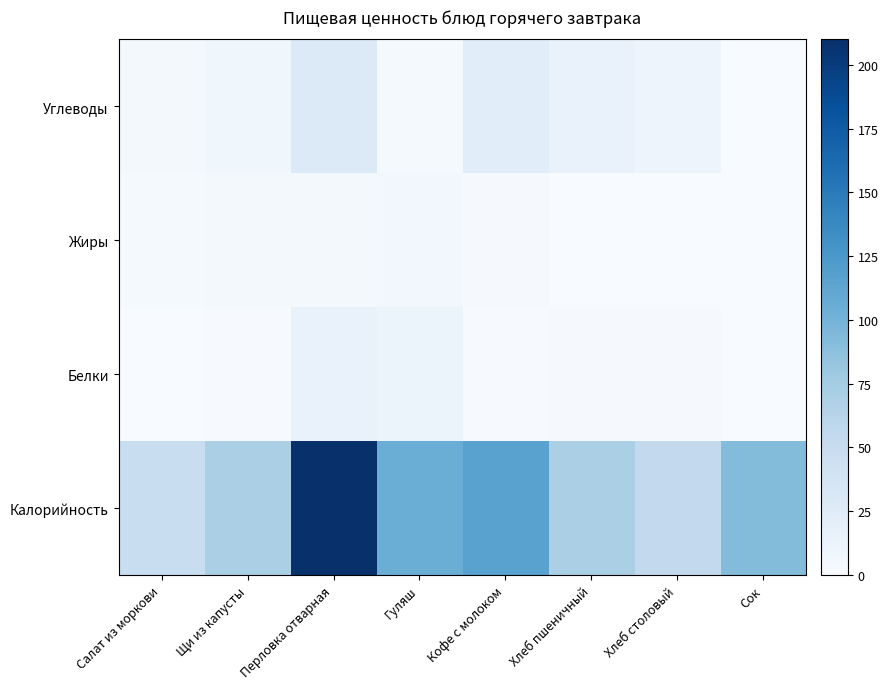

Reading left to right, extract all data points from this chart.

Калорийность: Салат из моркови=49.1	Щи из капусты=70.4	Перловка отварная=210.0	Гуляш=105.6	Кофе с молоком=116.0	Хлеб пшеничный=70.5	Хлеб столовый=54.3	Сок=92.0
Белки: Салат из моркови=0.5	Щи из капусты=1.6	Перловка отварная=14.3	Гуляш=11.1	Кофе с молоком=1.4	Хлеб пшеничный=2.3	Хлеб столовый=2.0	Сок=0.1
Жиры: Салат из моркови=3.1	Щи из капусты=3.4	Перловка отварная=4.4	Гуляш=5.2	Кофе с молоком=2.0	Хлеб пшеничный=0.2	Хлеб столовый=0.4	Сок=0.2
Углеводы: Салат из моркови=4.7	Щи из капусты=8.0	Перловка отварная=28.4	Гуляш=3.2	Кофе с молоком=22.4	Хлеб пшеничный=14.8	Хлеб столовый=10.2	Сок=0.2